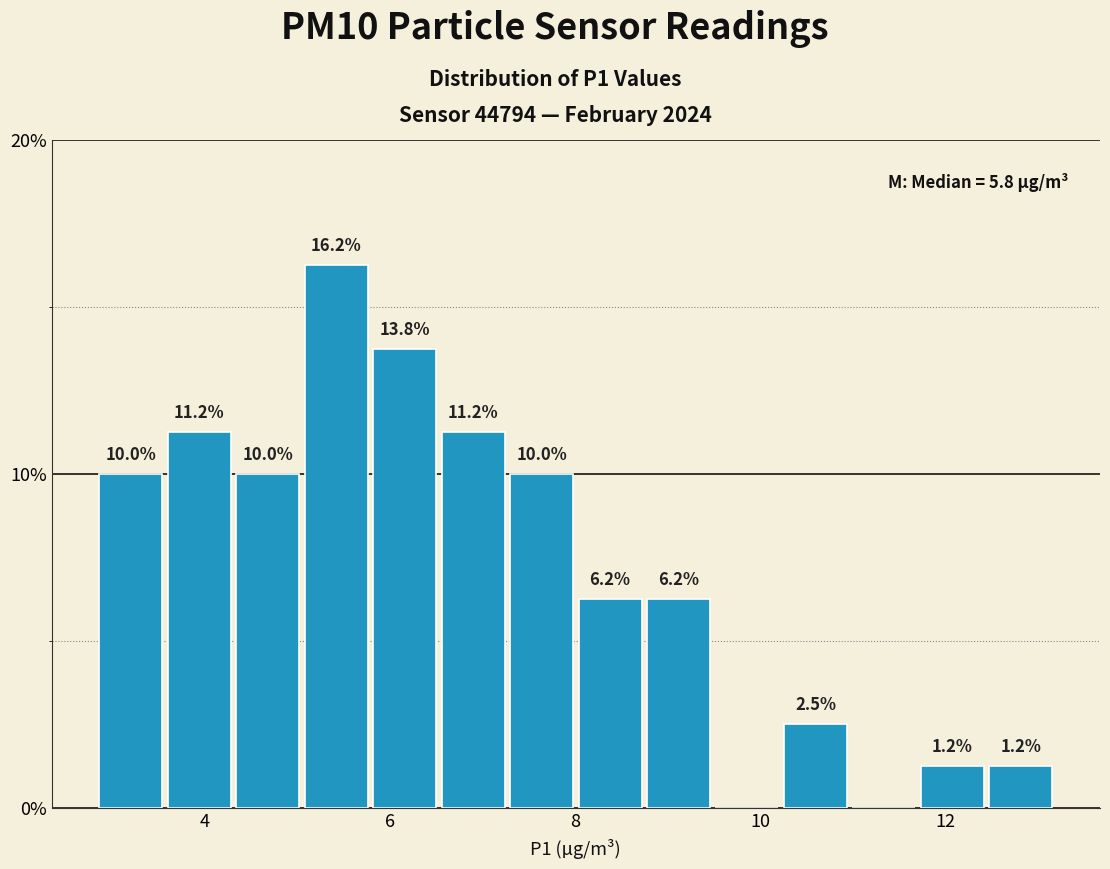

Read against the x-axis, roughly where is the centre of the tallest bar?

5.4